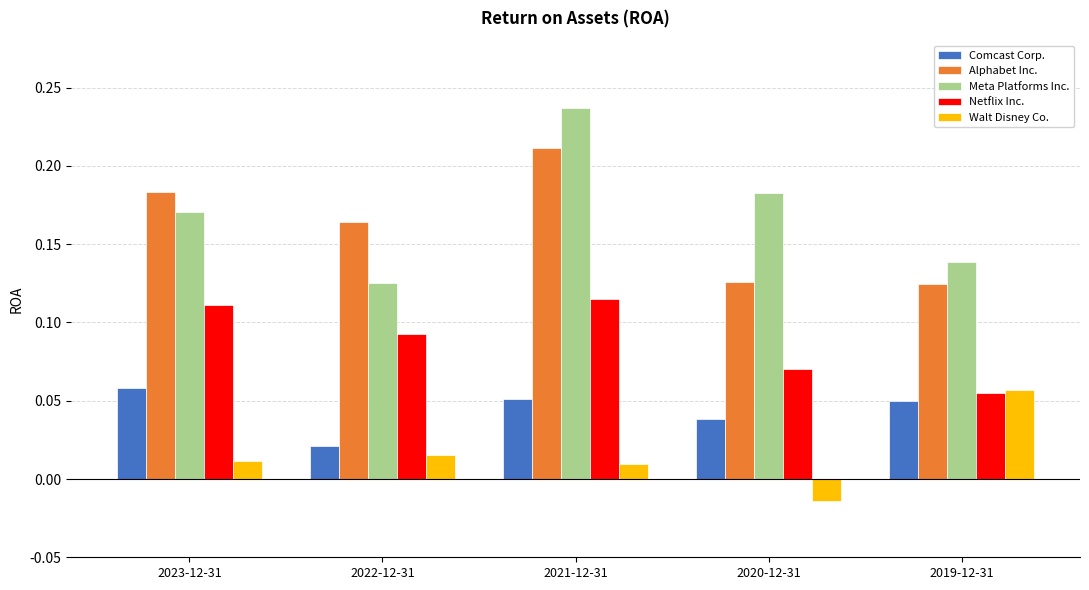

At 2021-12-31, list the series in order from largest to smallest.

Meta Platforms Inc., Alphabet Inc., Netflix Inc., Comcast Corp., Walt Disney Co.